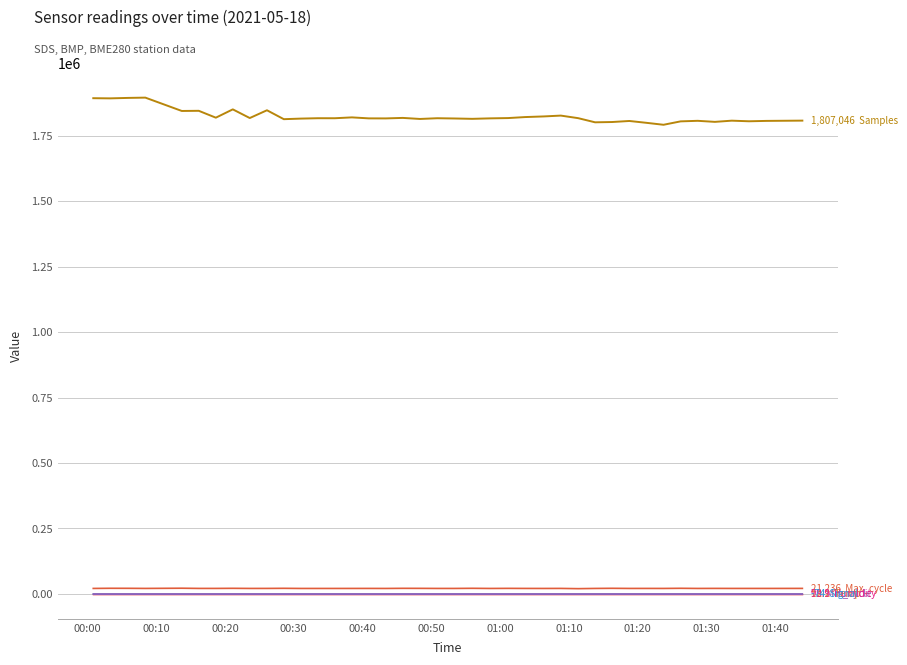

What is the smallest value displayed?

-78.0